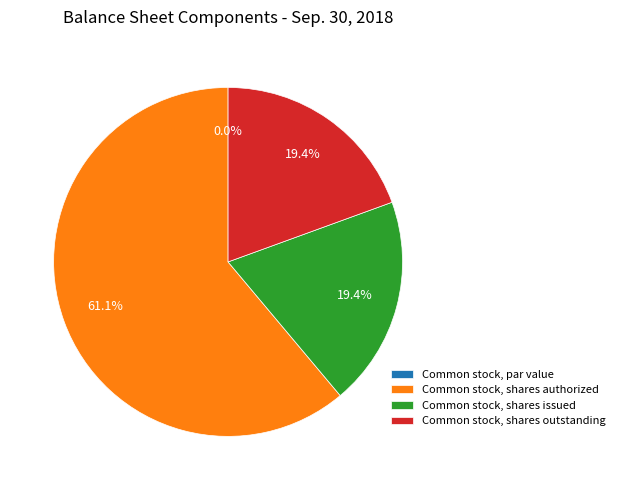

Which slice is the largest?

Common stock, shares authorized